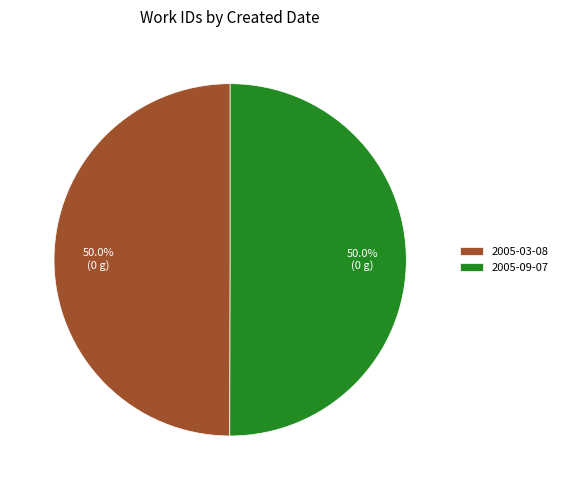

What percentage is NOT represented by 2005-09-07?

50.0%